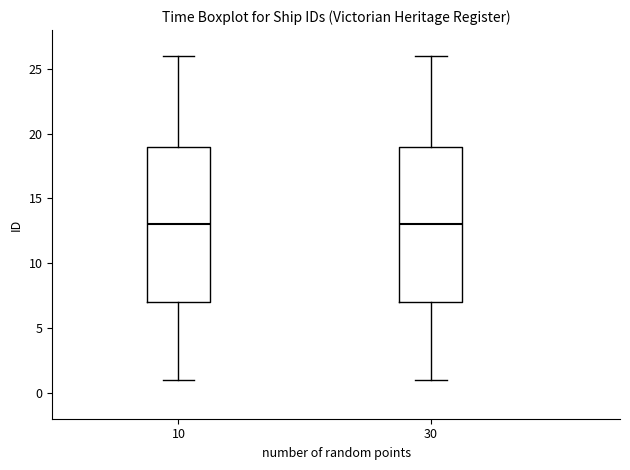

Where is the upper edge of the box at x = 30 on the y-axis? The values are not printed on the chart, so give them approximately, as read against the axis.

19